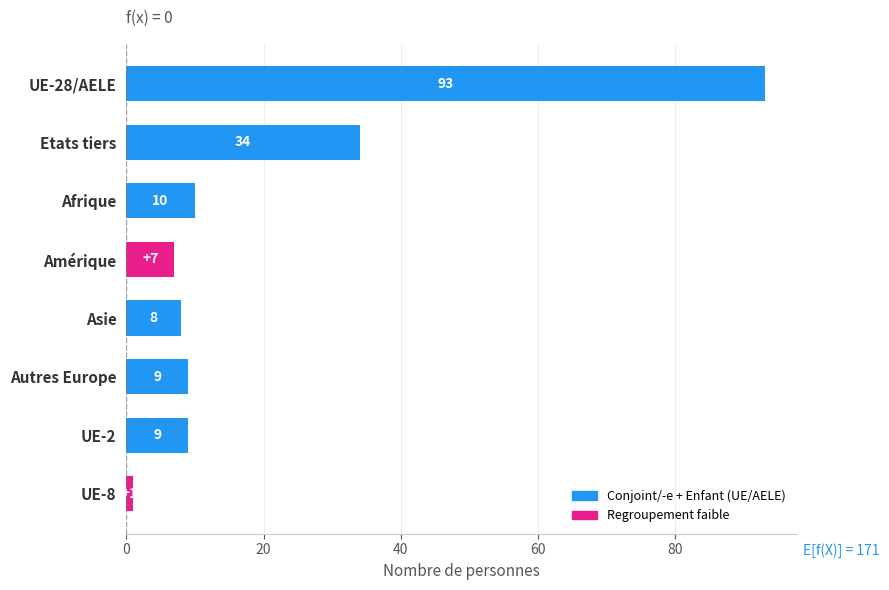

Approximately how many times larger is the value at Amérique compared to Autres Europe?

0.8